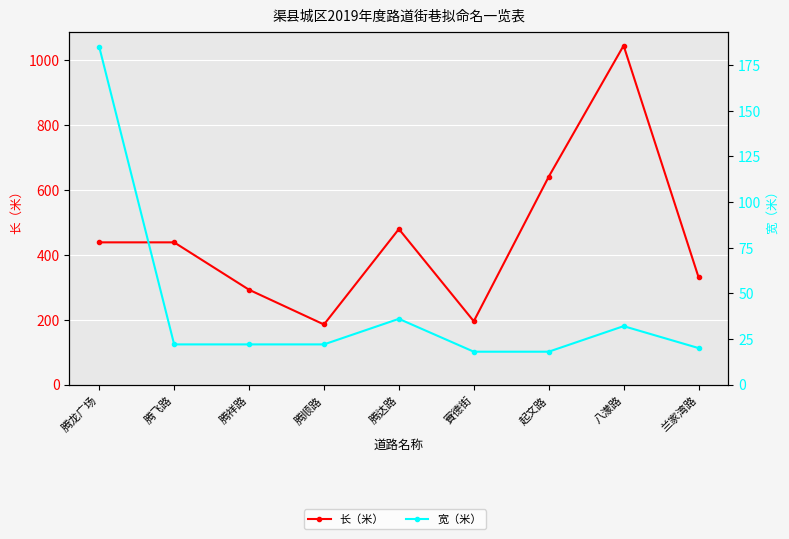

At which category is the sum across all series the highest?

八濛路